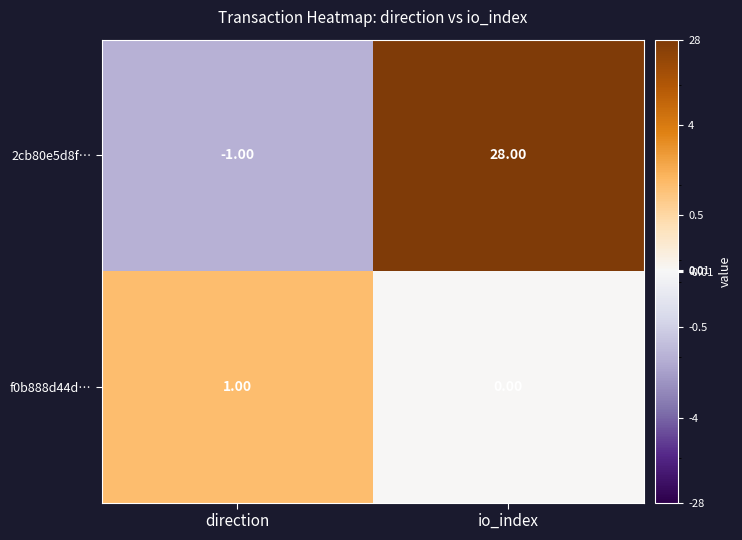

What is the difference between the maximum and minimum values in the 2cb80e5d8f… series?

29